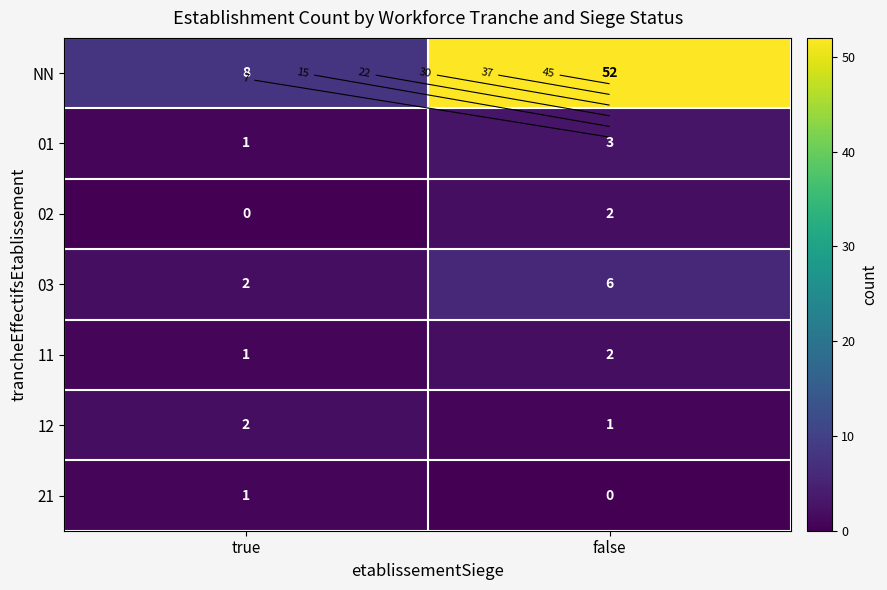

Is it true that 02 equals 3 at false?

False